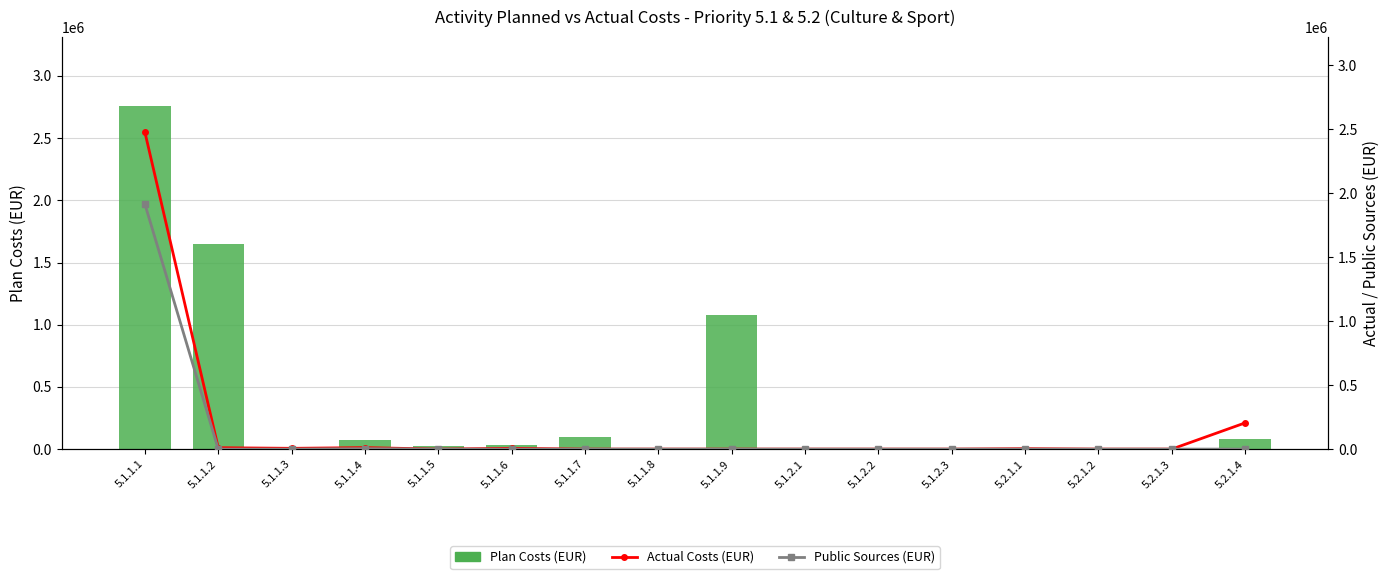

Reading left to right, transcribe all the data shown in this chart.

Plan Costs (EUR): 5.1.1.1=2760000	5.1.1.2=1650000	5.1.1.3=5000	5.1.1.4=75000	5.1.1.5=27000	5.1.1.6=30000	5.1.1.7=100000	5.1.1.8=0	5.1.1.9=1080000	5.1.2.1=3000	5.1.2.2=3000	5.1.2.3=1500	5.2.1.1=5000	5.2.1.2=8000	5.2.1.3=5000	5.2.1.4=80000
Actual Costs (EUR): 5.1.1.1=2477276	5.1.1.2=10960	5.1.1.3=6100	5.1.1.4=11700	5.1.1.5=0	5.1.1.6=6060	5.1.1.7=0	5.1.1.8=0	5.1.1.9=0	5.1.2.1=0	5.1.2.2=0	5.1.2.3=0	5.2.1.1=3362	5.2.1.2=0	5.2.1.3=0	5.2.1.4=205000
Public Sources (EUR): 5.1.1.1=1915048	5.1.1.2=0	5.1.1.3=0	5.1.1.4=3785	5.1.1.5=0	5.1.1.6=0	5.1.1.7=0	5.1.1.8=0	5.1.1.9=0	5.1.2.1=0	5.1.2.2=0	5.1.2.3=0	5.2.1.1=0	5.2.1.2=0	5.2.1.3=0	5.2.1.4=0